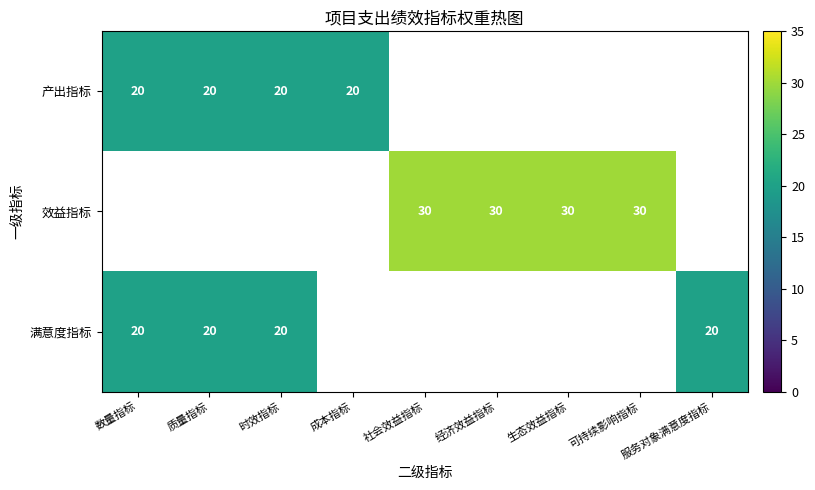

The value of 满意度指标 at 时效指标 is 29. True or false?

False